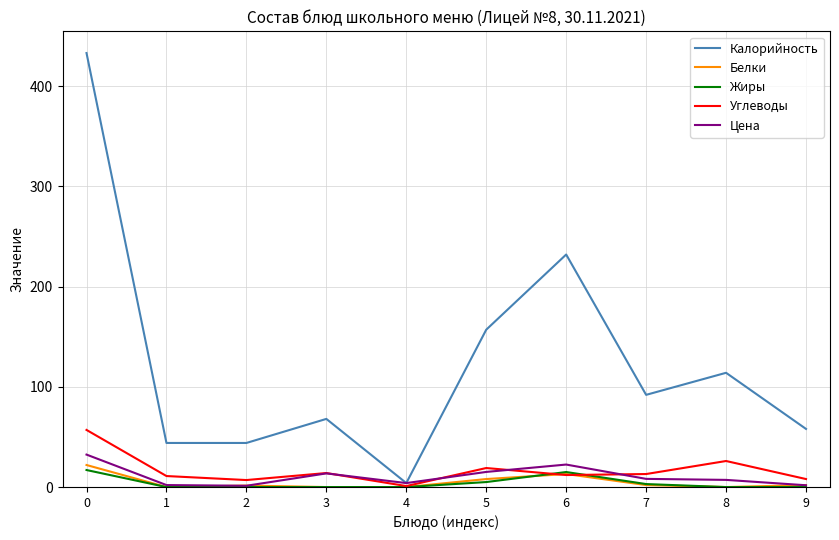

What is the greatest value displayed?

433.0